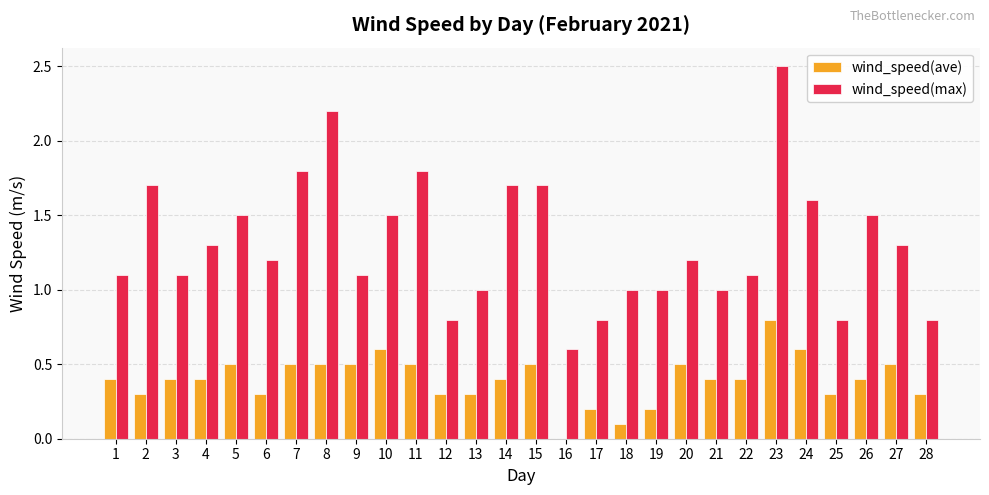

The value of wind_speed(max) at 11 is 0.7. True or false?

False